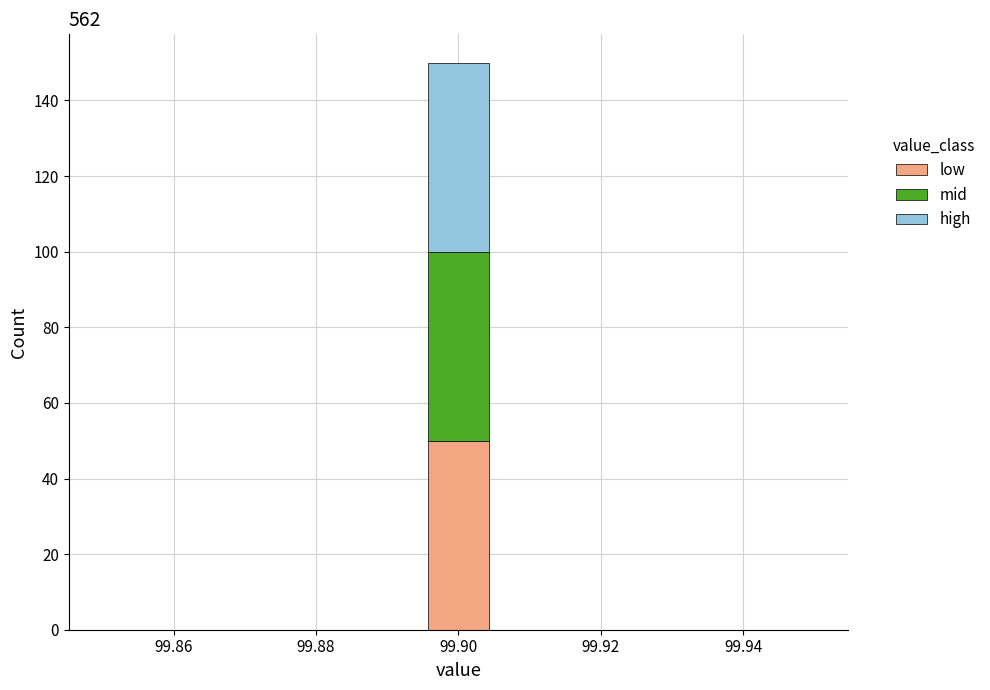

Reading left to right, list every stacked bar in this chart as the range it spans on the x-axis followed by its total height. Neither the bar edges nor the heights are printed on the chart, so give them approximately, as read against the axes.

99.850 to 99.860: 0
99.860 to 99.868: 0
99.868 to 99.878: 0
99.878 to 99.886: 0
99.886 to 99.896: 0
99.896 to 99.904: 150
99.904 to 99.914: 0
99.914 to 99.922: 0
99.922 to 99.932: 0
99.932 to 99.940: 0
99.940 to 99.950: 0